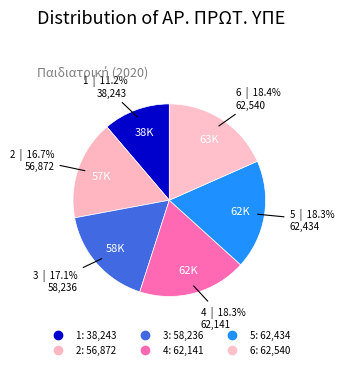

How many segments does this pie chart have?

6